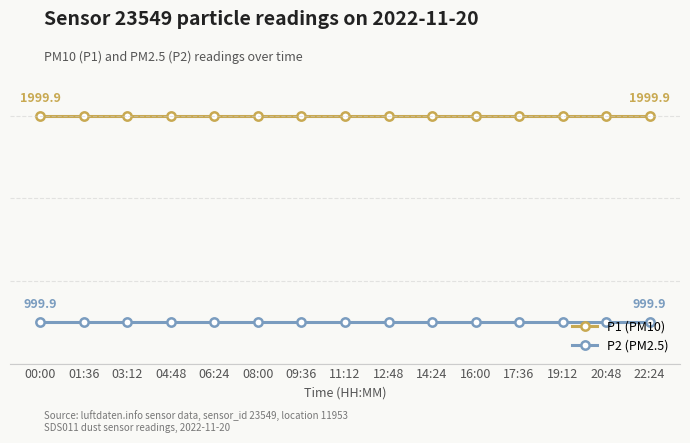

What is the label of the 8th point from the right?

11:12